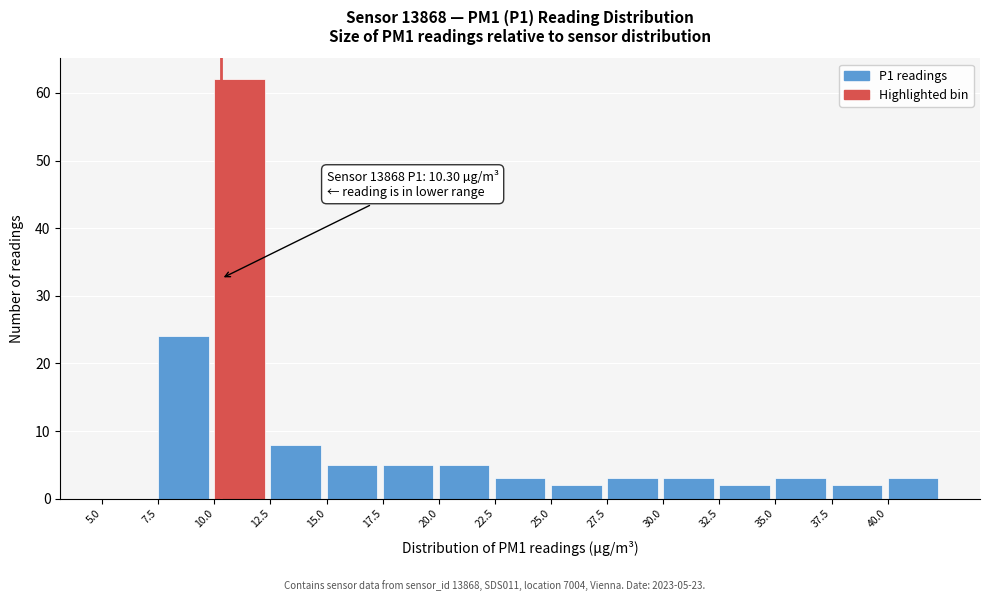

Over which range of the x-axis is the bar tallest?

10.0 to 12.5